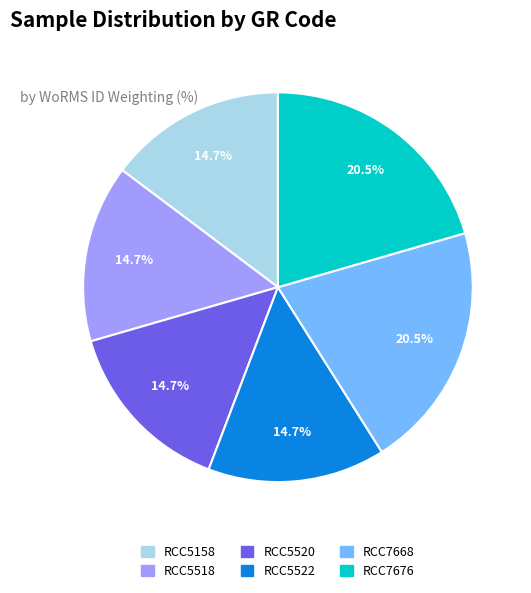

Does RCC7676 account for over 50% of the chart?

No